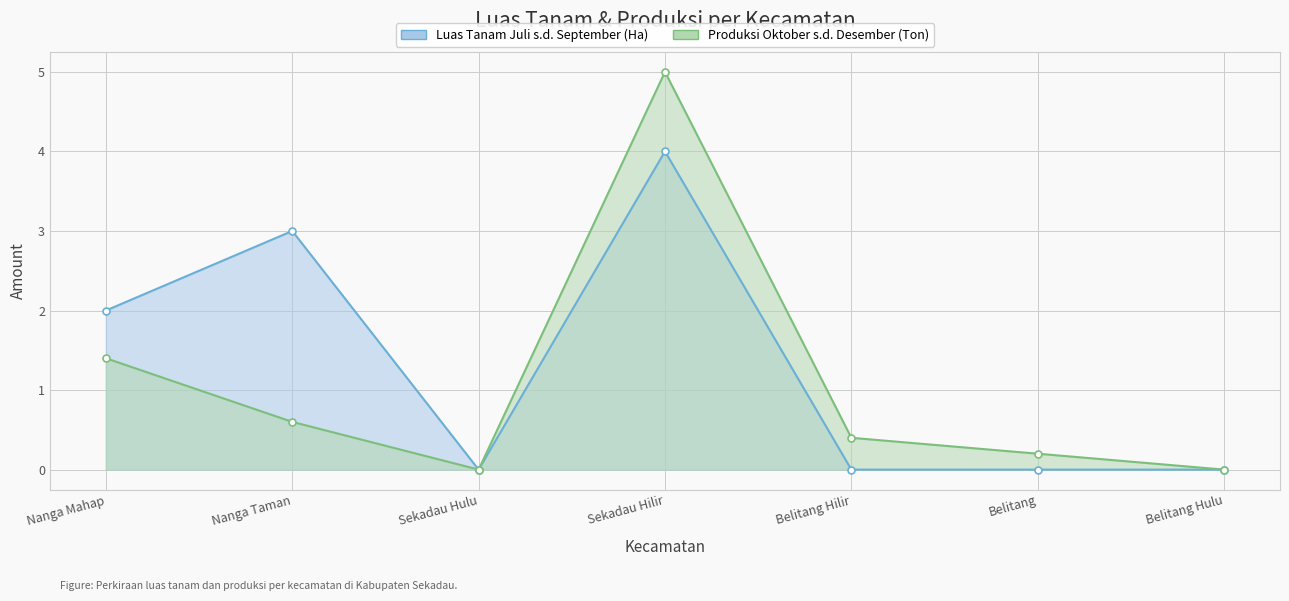

What position from the left is Sekadau Hilir?

4